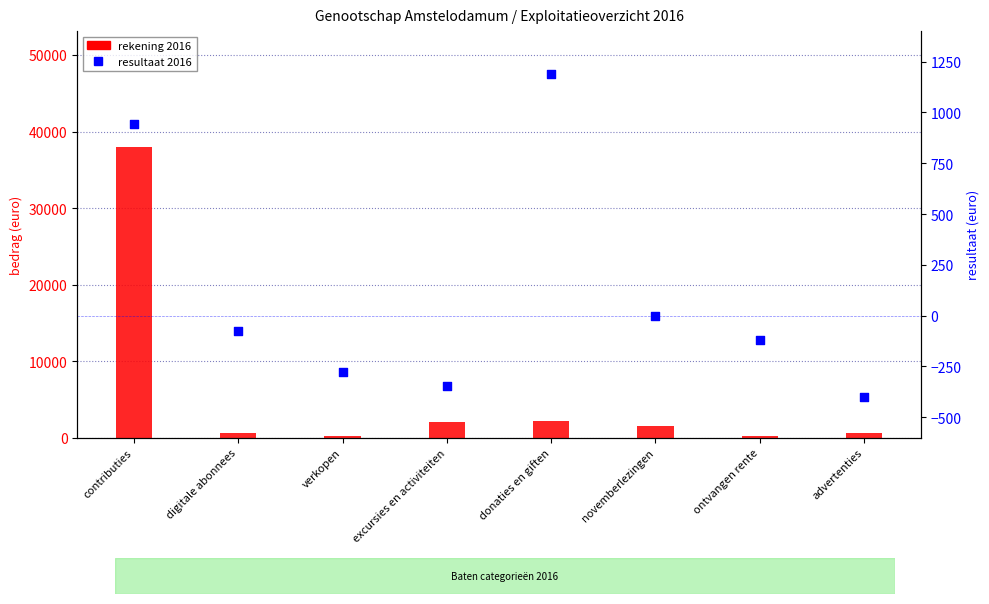

What are all the series names shown in the legend?

rekening 2016, resultaat 2016